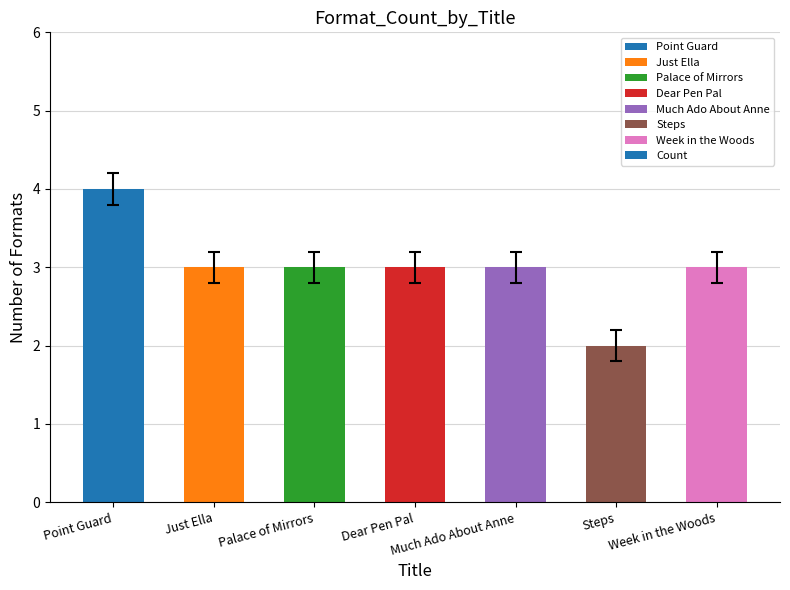

How many data points does each series have?

7